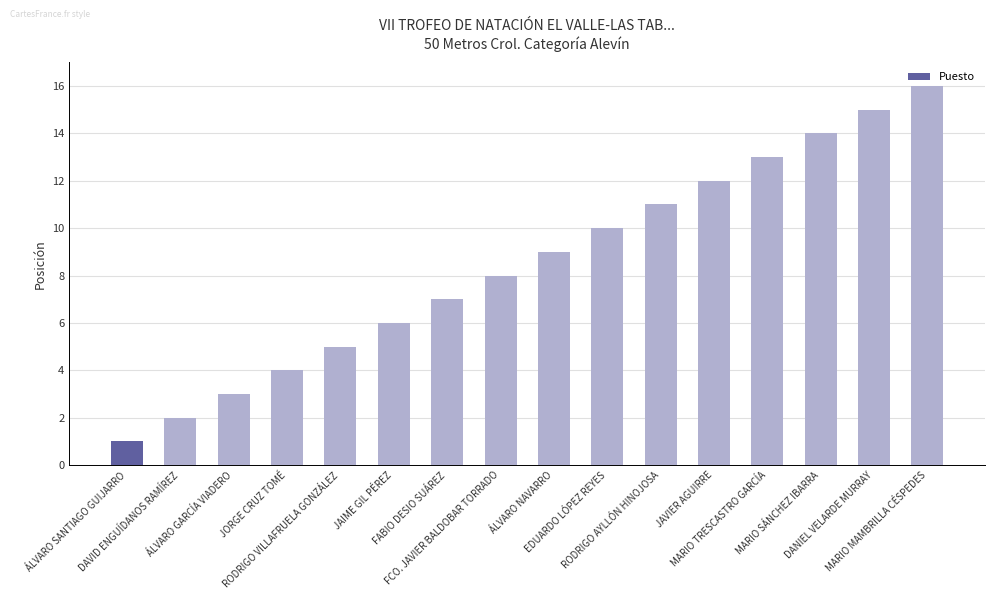

Reading right to left, what are all the values shown in this chart?

MARIO MAMBRILLA CÉSPEDES=16	DANIEL VELARDE MURRAY=15	MARIO SÁNCHEZ IBARRA=14	MARIO TRESCASTRO GARCÍA=13	JAVIER AGUIRRE=12	RODRIGO AYLLÓN HINOJOSA=11	EDUARDO LÓPEZ REYES=10	ÁLVARO NAVARRO=9	FCO. JAVIER BALDOBAR TORRADO=8	FABIO DESIO SUÁREZ=7	JAIME GIL PÉREZ=6	RODRIGO VILLAFRUELA GONZÁLEZ=5	JORGE CRUZ TOMÉ=4	ÁLVARO GARCÍA VIADERO=3	DAVID ENGUÍDANOS RAMÍREZ=2	ÁLVARO SANTIAGO GUIJARRO=1